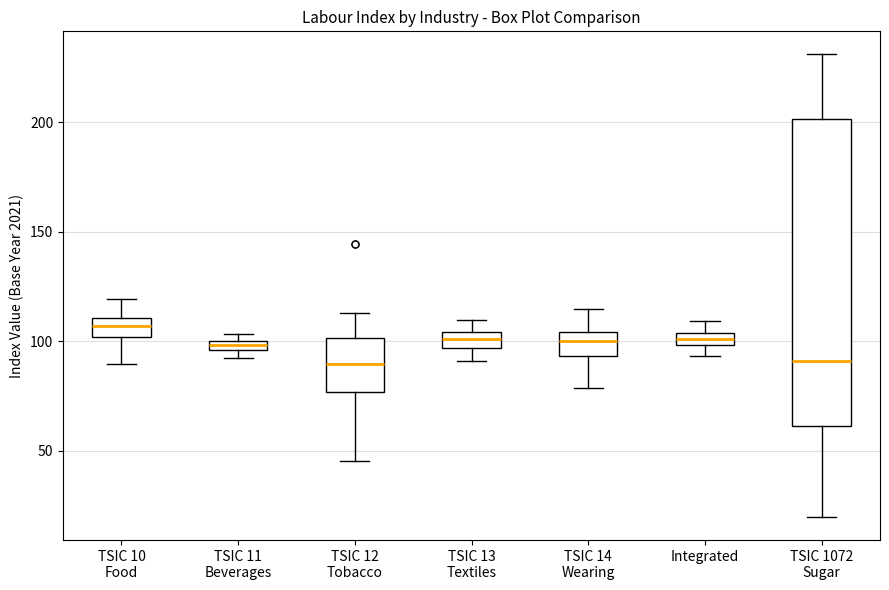

Which box has the highest median line?

TSIC 10 Food